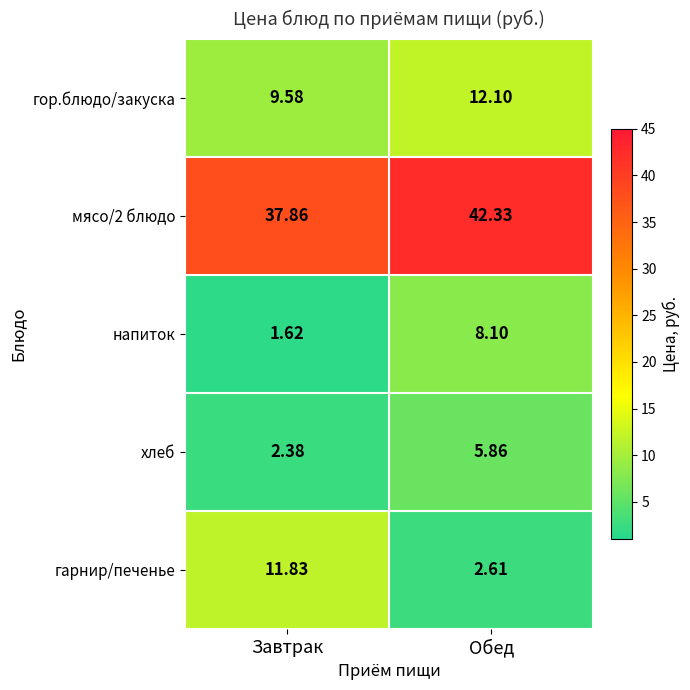

At which label does напиток reach its minimum?

Завтрак